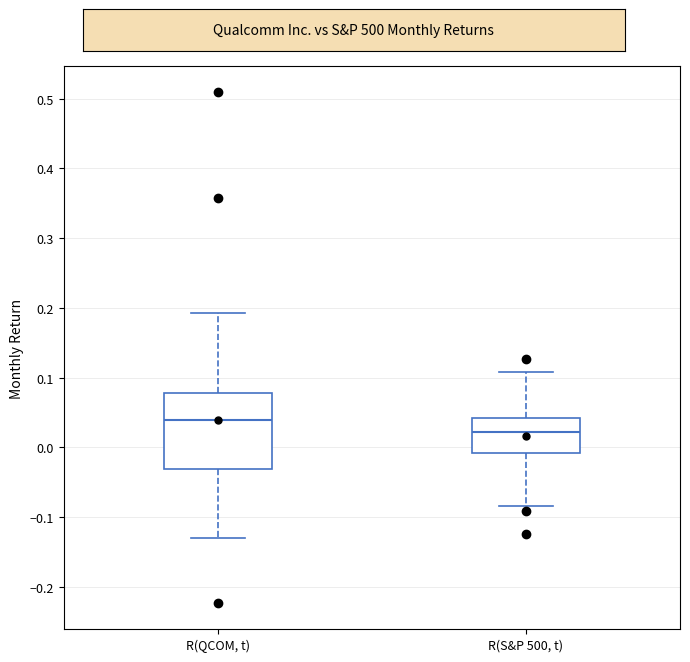

Where does the upper whisker of the box for R(S&P 500, t) end on the y-axis? The values are not printed on the chart, so give them approximately, as read against the axis.

0.11